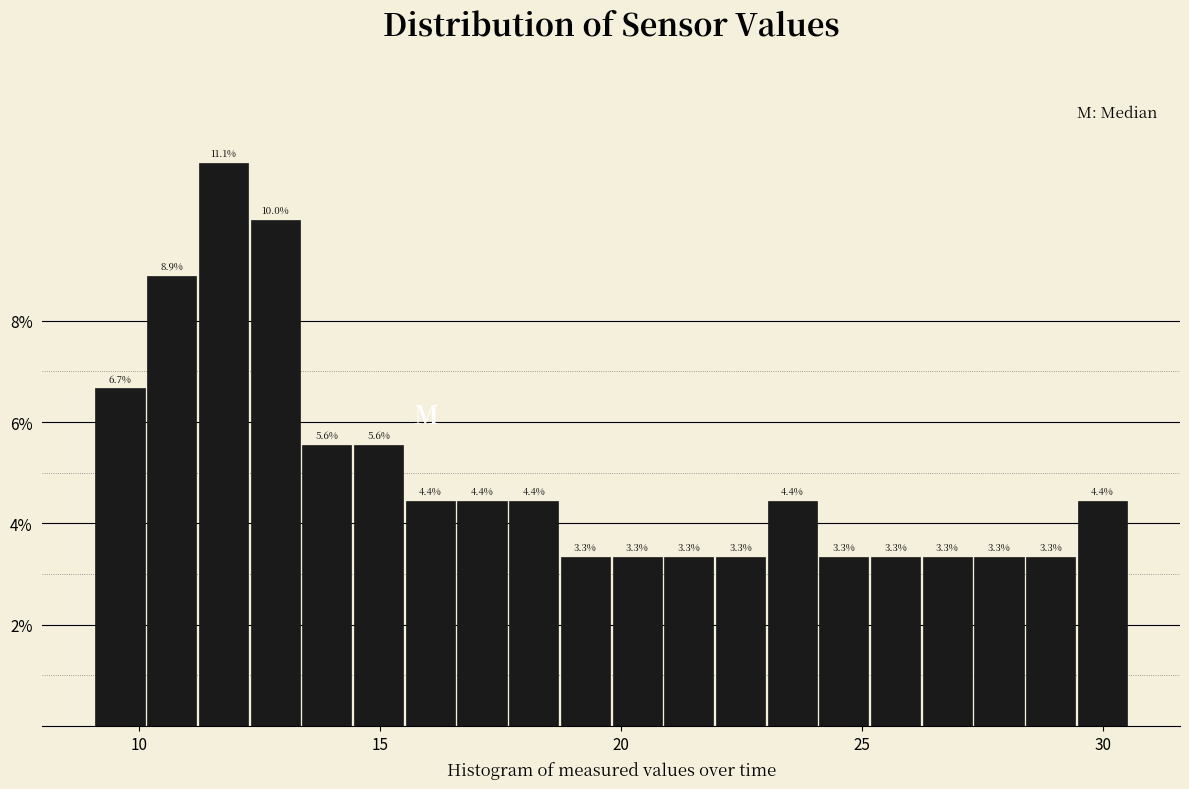

Read against the x-axis, roughly where is the centre of the tallest bar?

12.0